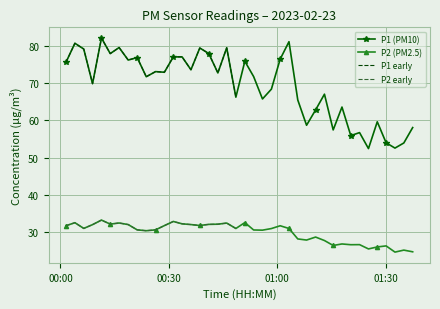

What is the value of the P2 (PM2.5) point at the 22nd from the left?

30.6